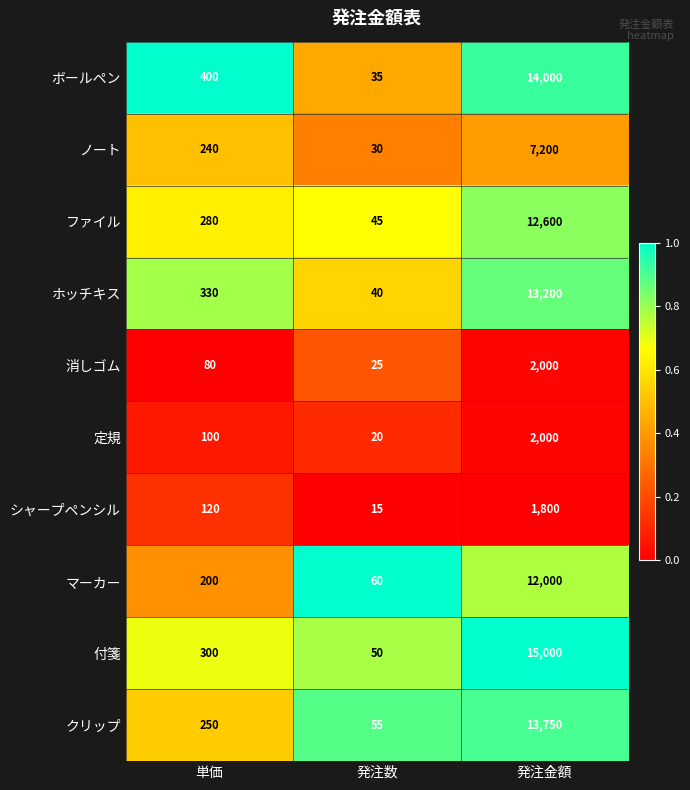

What is the difference between the maximum and minimum values in the ノート series?

7170